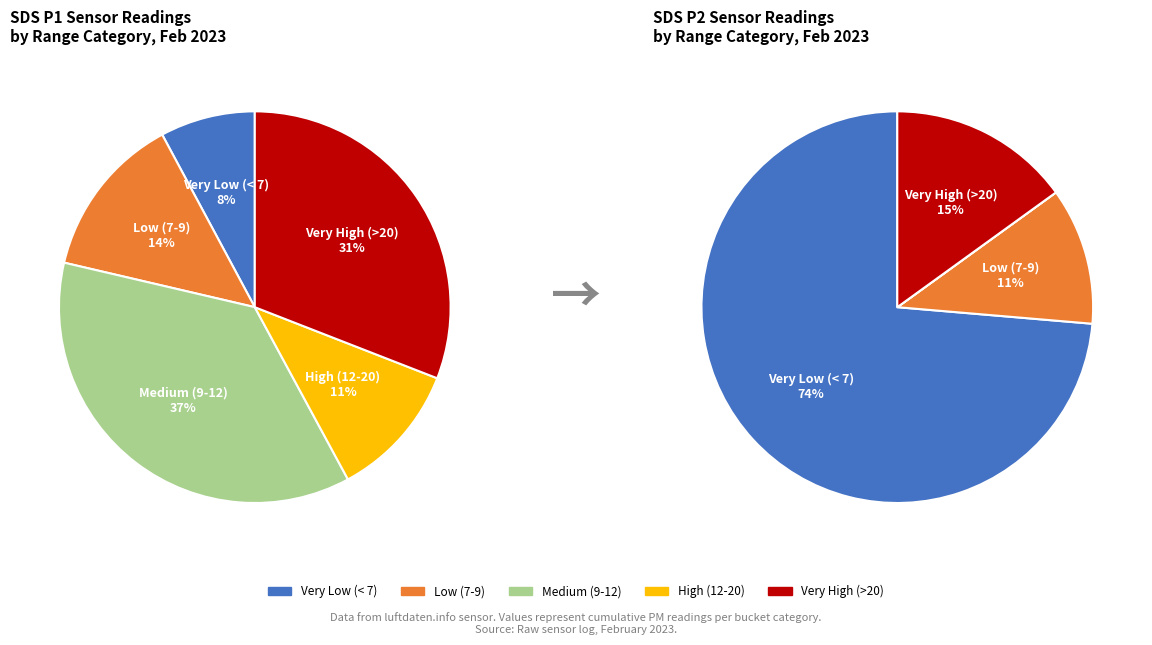

Which series changed the most between 12 and 16?

SDS_P2